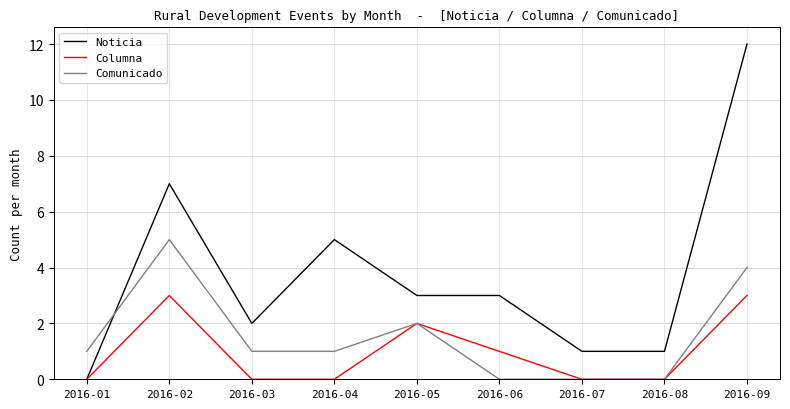

The value of Columna at 2016-01 is 0. True or false?

True